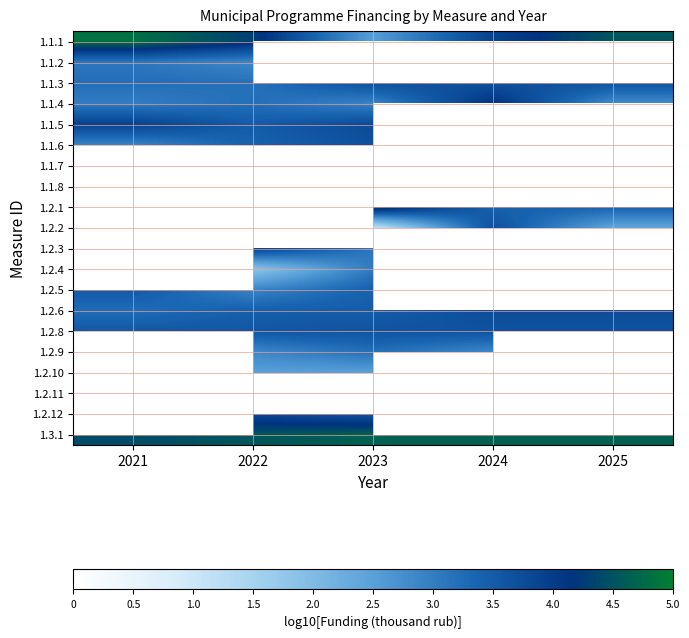

How many data points in 1.2.1 are less than 4?

2